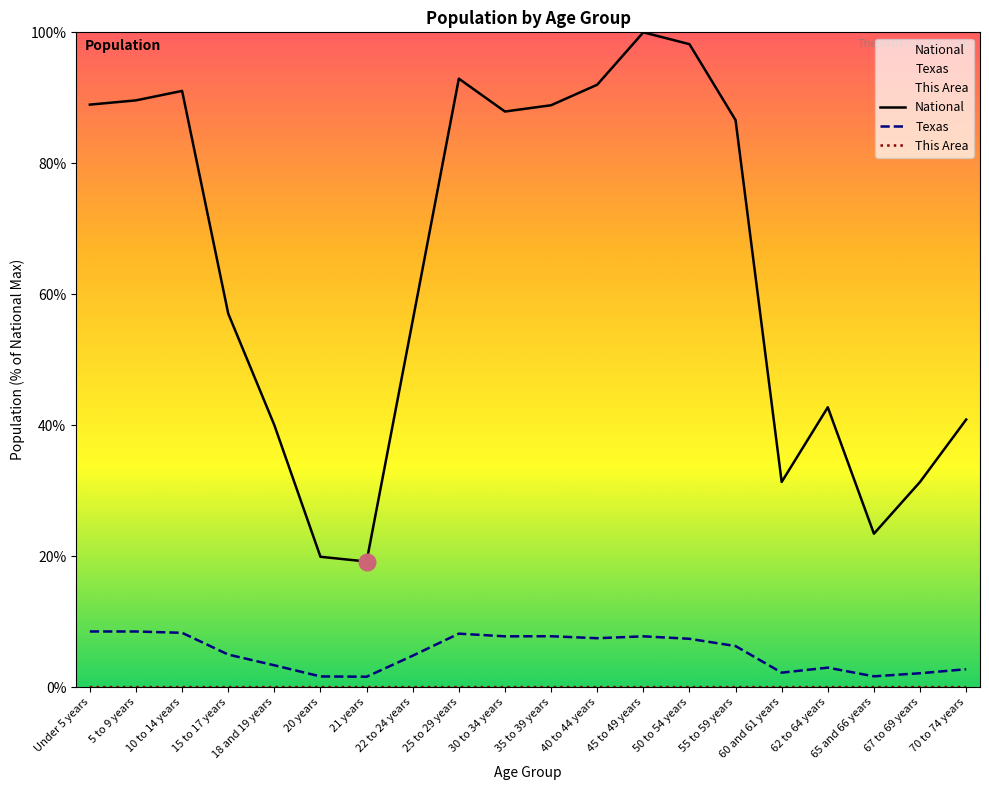

List the labels in order of This Area value, smallest first.

20 years, 21 years, 65 and 66 years, 60 and 61 years, 18 and 19 years, 67 to 69 years, 22 to 24 years, 70 to 74 years, 62 to 64 years, 15 to 17 years, 30 to 34 years, 35 to 39 years, 25 to 29 years, 40 to 44 years, 5 to 9 years, Under 5 years, 10 to 14 years, 45 to 49 years, 55 to 59 years, 50 to 54 years